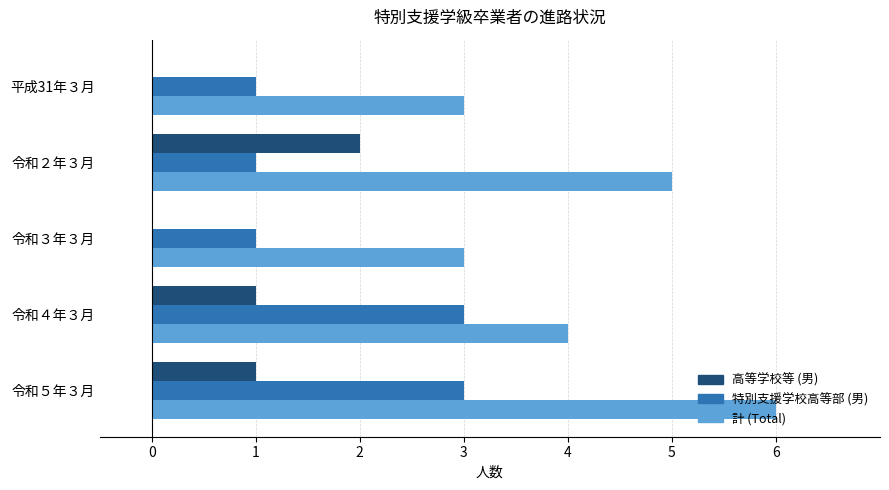

Is the value of 高等学校等 (男) at 令和５年３月 greater than the value of 特別支援学校高等部 (男) at 令和５年３月?

No